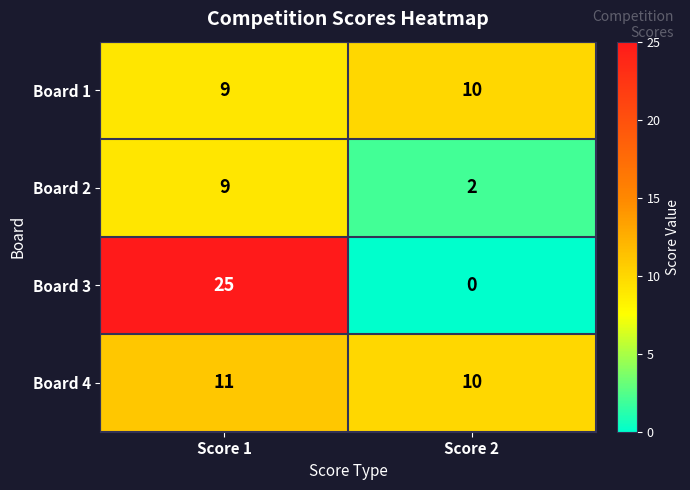

What is the spread (max minus min) of values at Score 1?

16